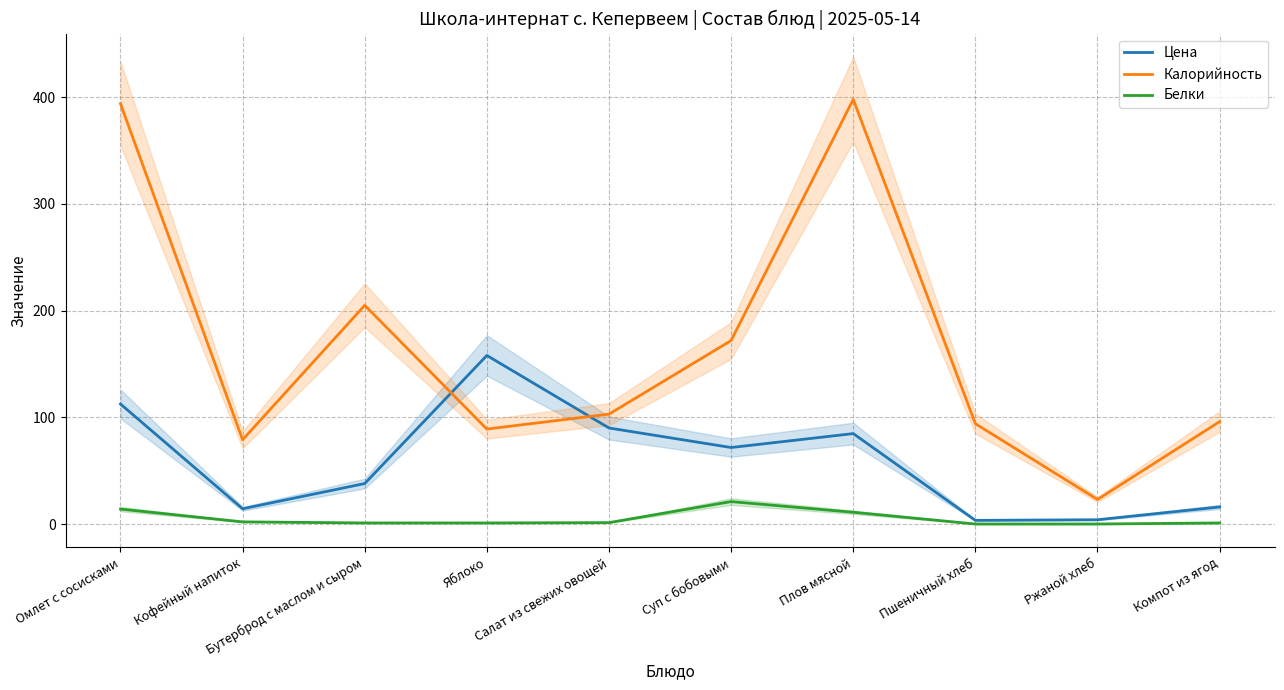

List the series in order of their peak value, highest first.

Калорийность, Цена, Белки